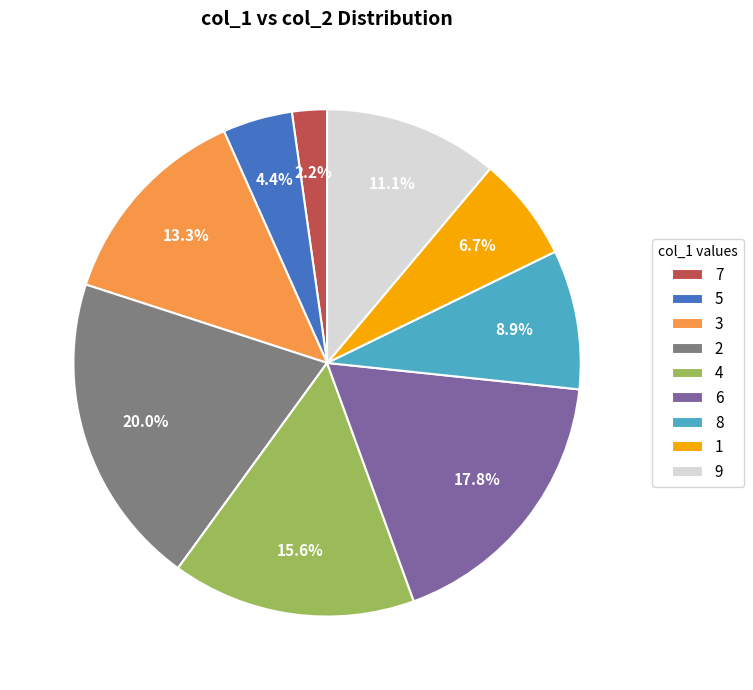

Is there any slice that represents more than half of the pie?

No